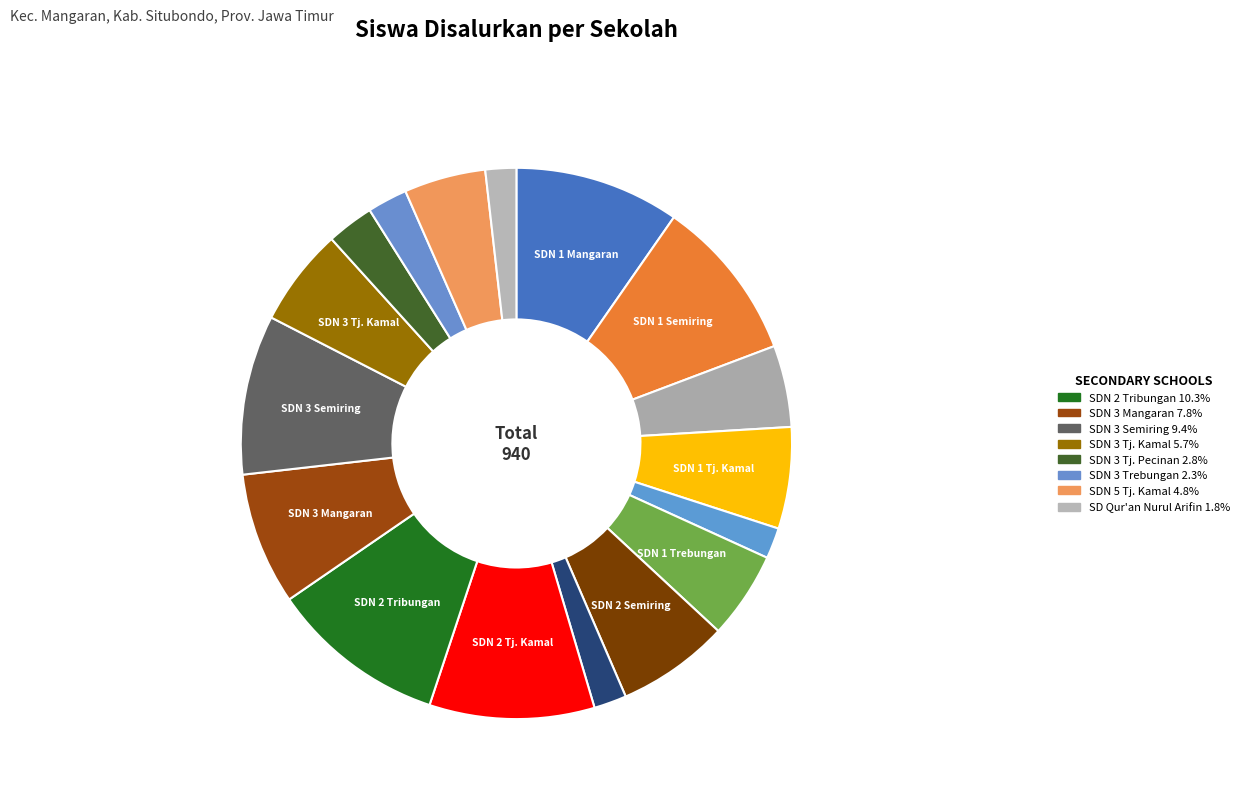

Count the number of slices in the pie.

17